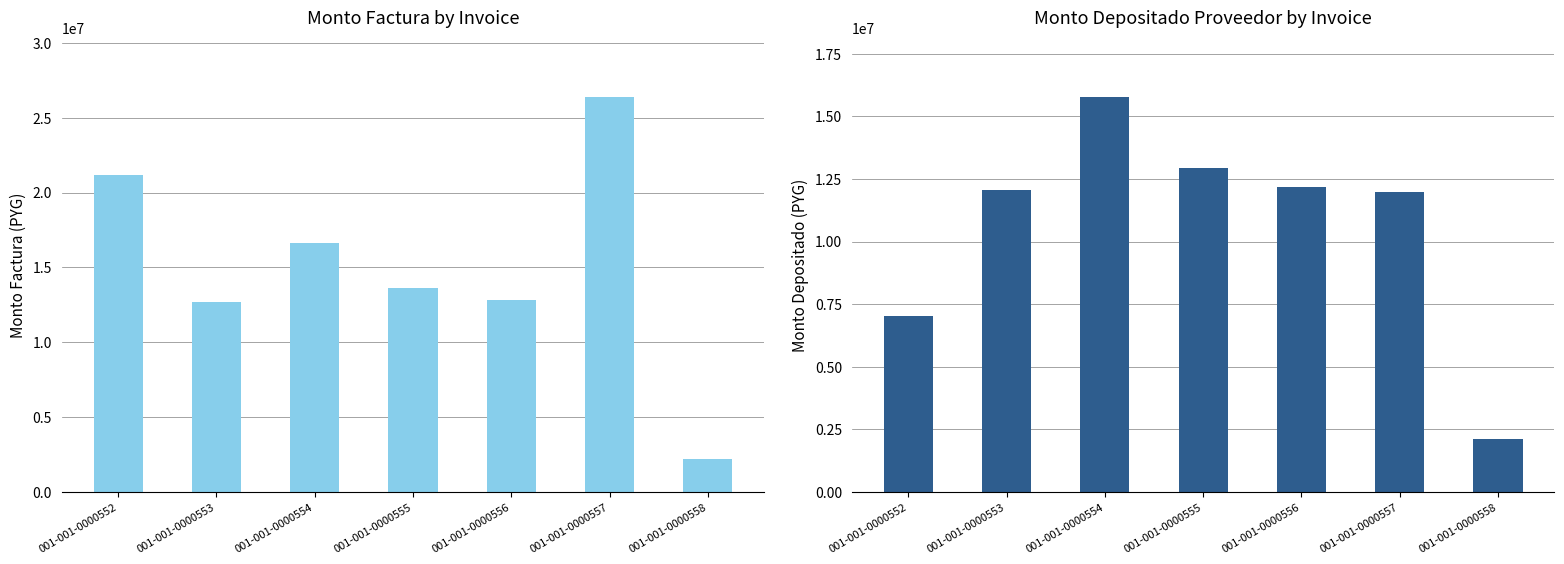

Reading left to right, transcribe all the data shown in this chart.

monto_factura: 21200000	12700000	16600000	13600000	12800000	26400000	2200000
monto_depositado_proveedor: 7018539	12077469	15786299	12933353	12172567	11963645	2092160